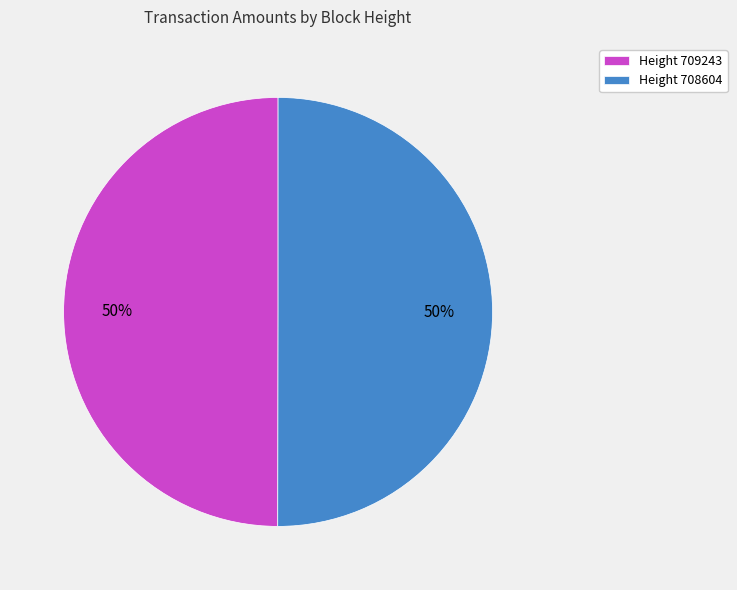

True or false: Height 709243 accounts for 44% of the total.

False